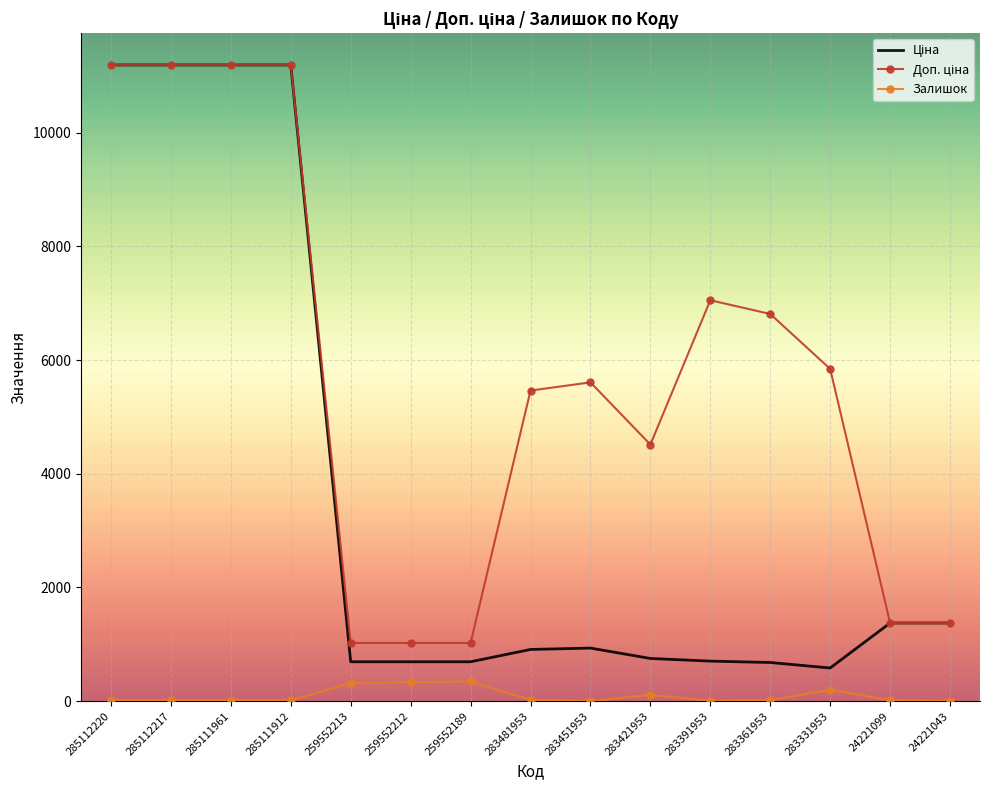

What is the greatest value displayed?

11188.2